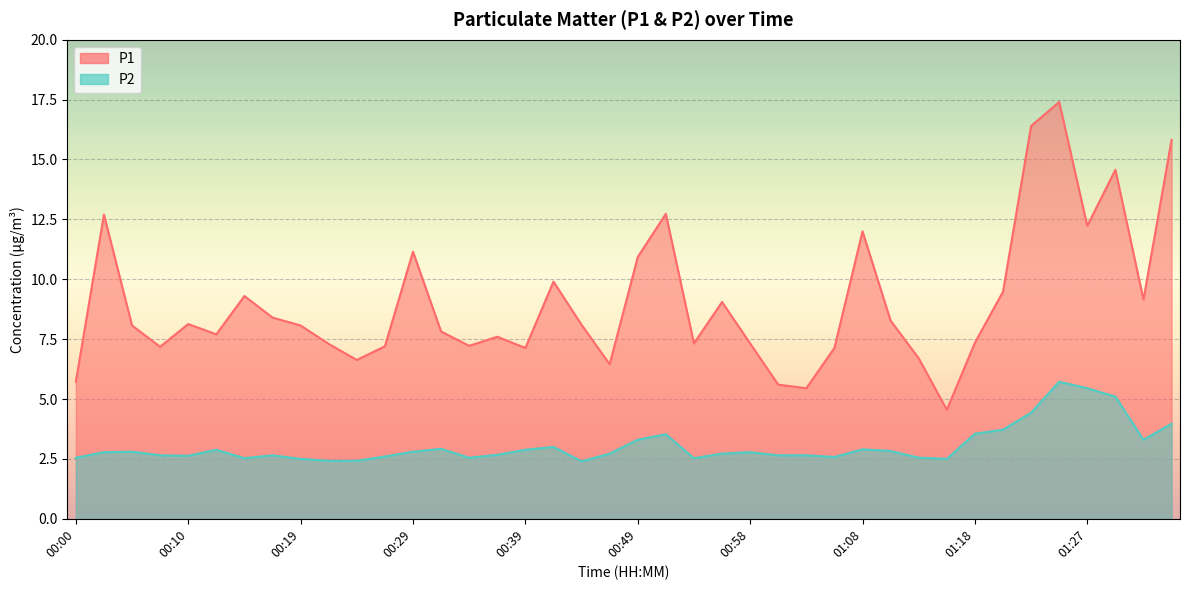

Reading right to left, list all the values displayed in this chart.

P1: 01:35=15.8	01:32=9.2	01:30=14.6	01:27=12.2	01:25=17.4	01:23=16.4	01:20=9.5	01:18=7.3	01:15=4.5	01:13=6.7	01:11=8.3	01:08=12.0	01:06=7.1	01:03=5.5	01:01=5.6	00:58=7.3	00:56=9.1	00:53=7.3	00:51=12.7	00:49=10.9	00:46=6.5	00:44=8.1	00:41=9.9	00:39=7.1	00:36=7.6	00:34=7.2	00:32=7.8	00:29=11.2	00:27=7.2	00:24=6.6	00:22=7.3	00:19=8.1	00:17=8.4	00:15=9.3	00:12=7.7	00:10=8.1	00:07=7.2	00:05=8.1	00:02=12.7	00:00=5.7
P2: 01:35=4.0	01:32=3.3	01:30=5.1	01:27=5.5	01:25=5.7	01:23=4.4	01:20=3.7	01:18=3.5	01:15=2.5	01:13=2.5	01:11=2.8	01:08=2.9	01:06=2.6	01:03=2.6	01:01=2.6	00:58=2.8	00:56=2.7	00:53=2.5	00:51=3.5	00:49=3.3	00:46=2.7	00:44=2.4	00:41=3.0	00:39=2.9	00:36=2.7	00:34=2.5	00:32=2.9	00:29=2.8	00:27=2.6	00:24=2.4	00:22=2.4	00:19=2.5	00:17=2.6	00:15=2.5	00:12=2.9	00:10=2.6	00:07=2.6	00:05=2.8	00:02=2.8	00:00=2.5